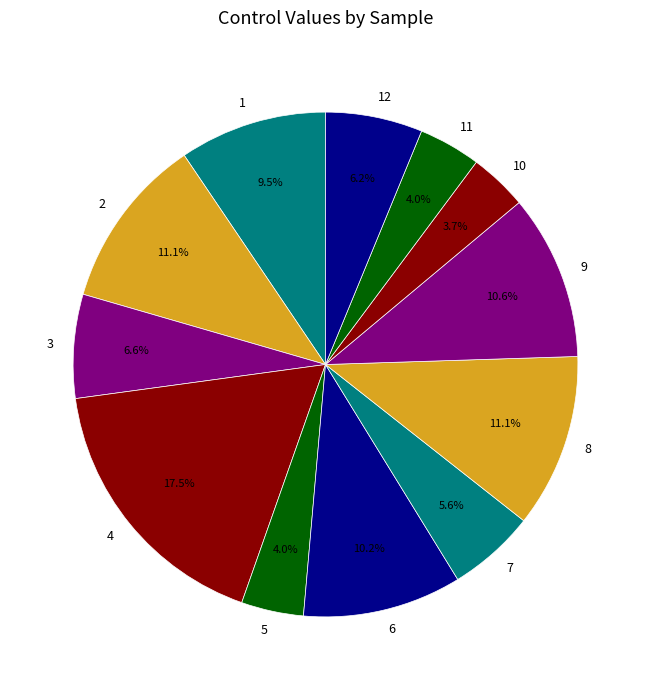

Is 8 the majority of the pie?

No